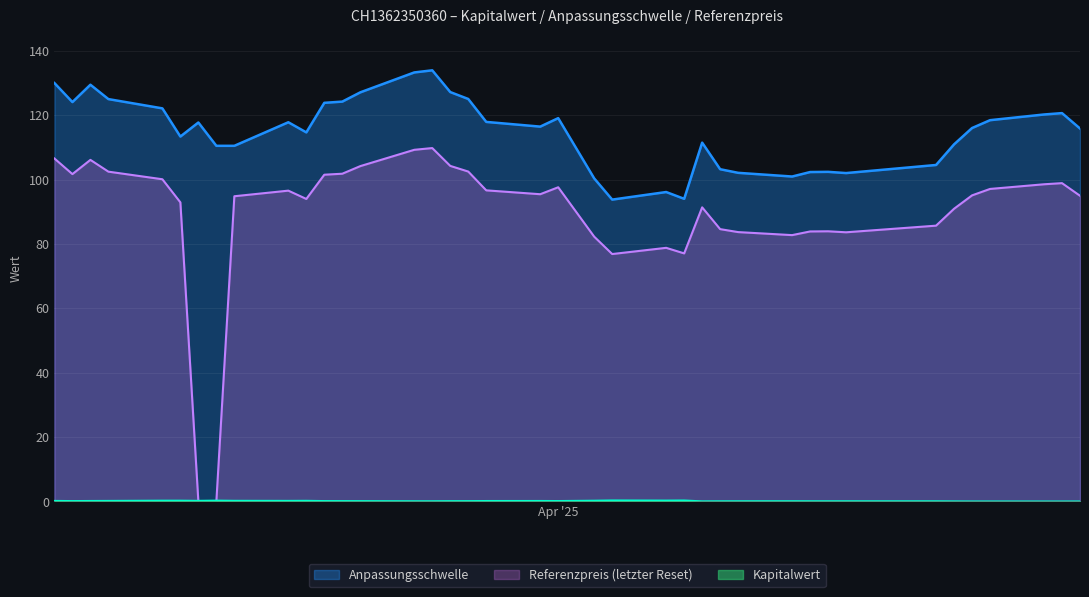

What is the sum of the Kapitalwert values at 2025-04-24 and 2025-03-31?

0.3